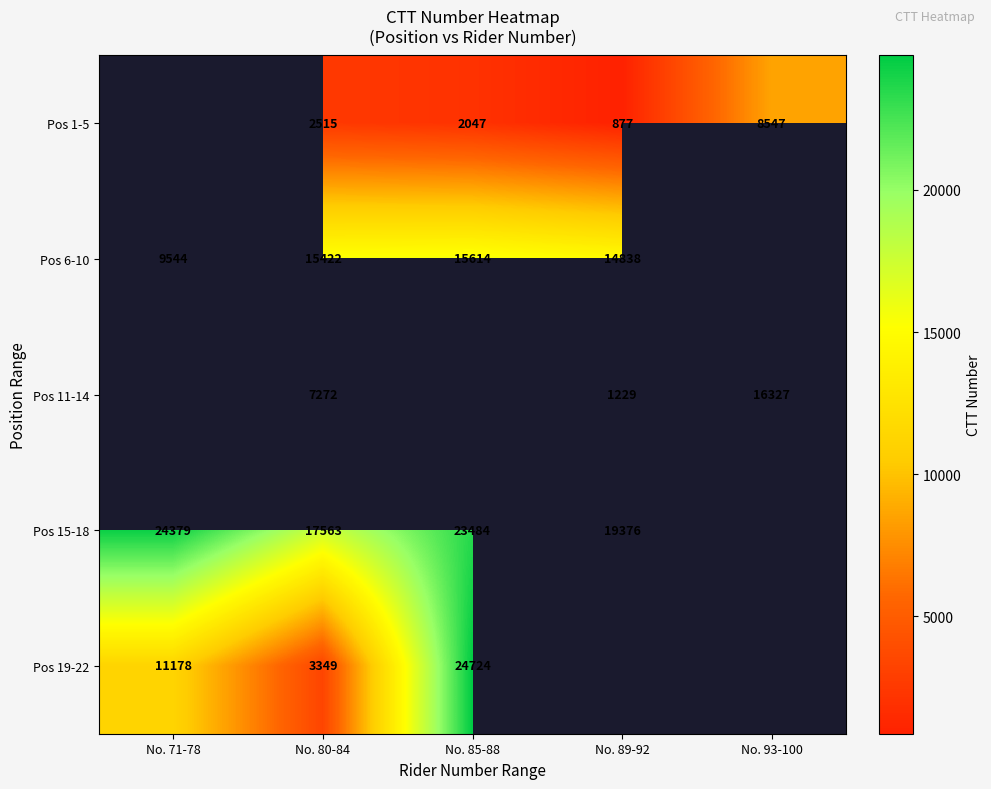

What is the minimum value shown in the chart?

877.0